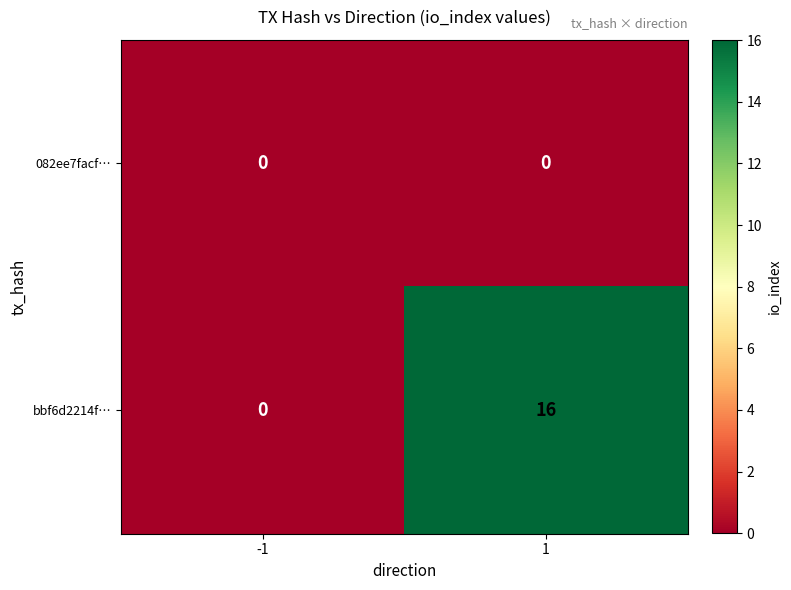

Is it true that 082ee7facf… equals 0 at -1?

True